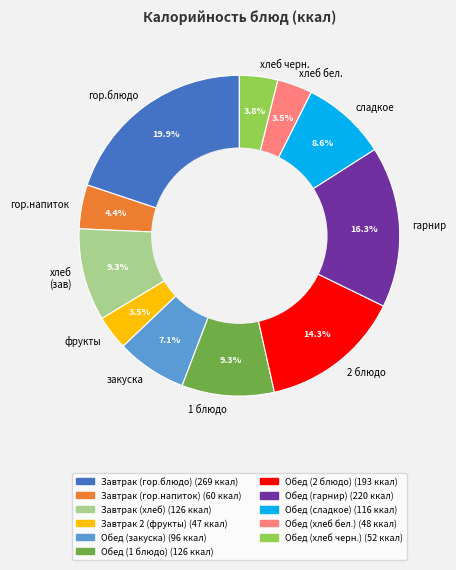

Combined, do фрукты and хлеб (зав) account for over 50%?

No